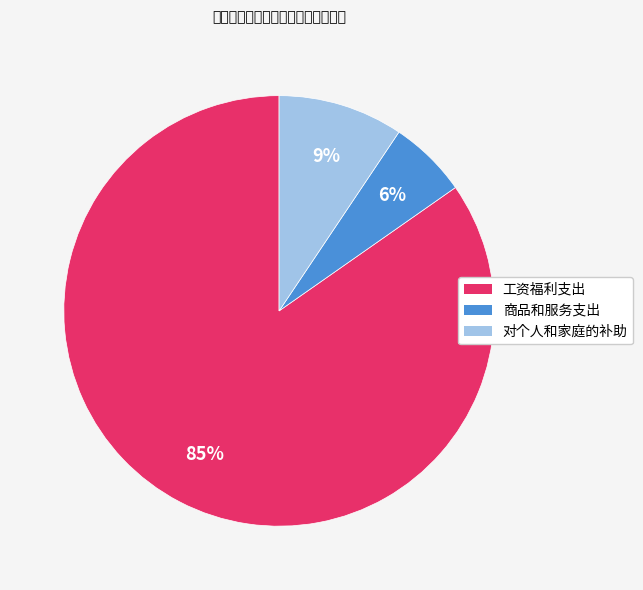

How many slices are in this pie chart?

3